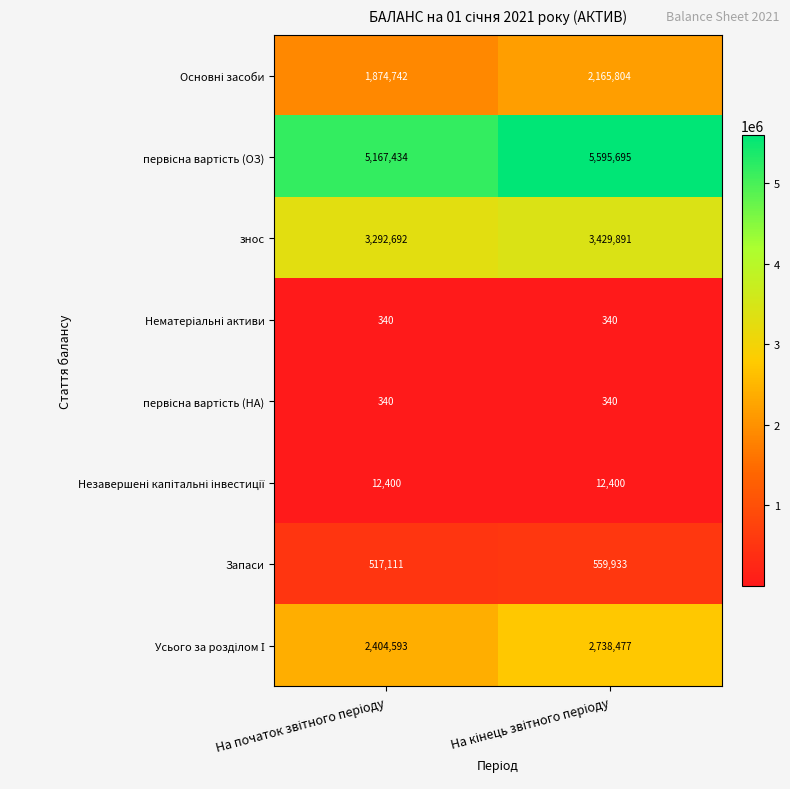

What is the difference between the maximum and minimum values in the знос series?

137199